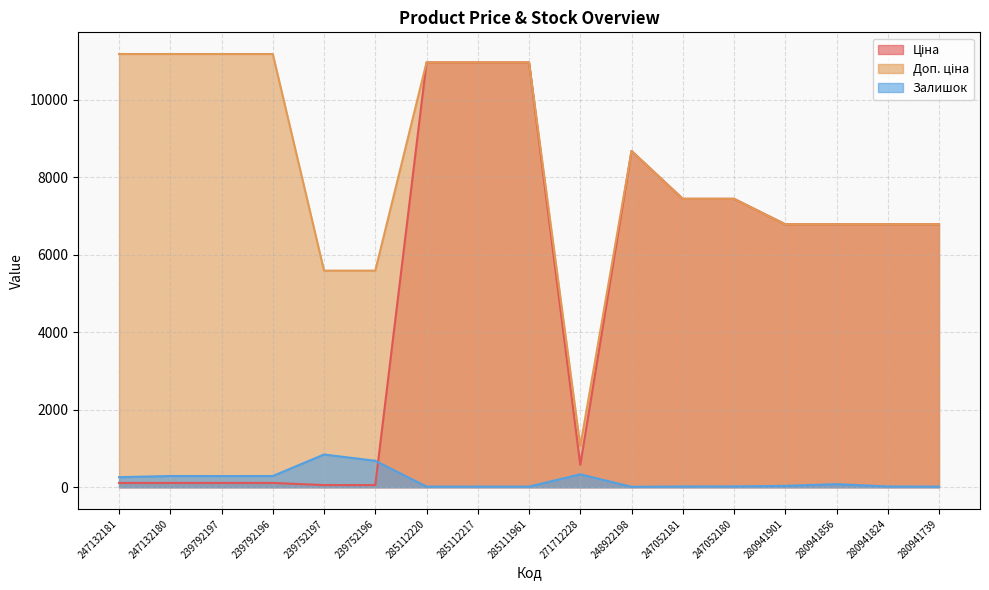

Which category has the lowest value in the Доп. ціна series?

271712228